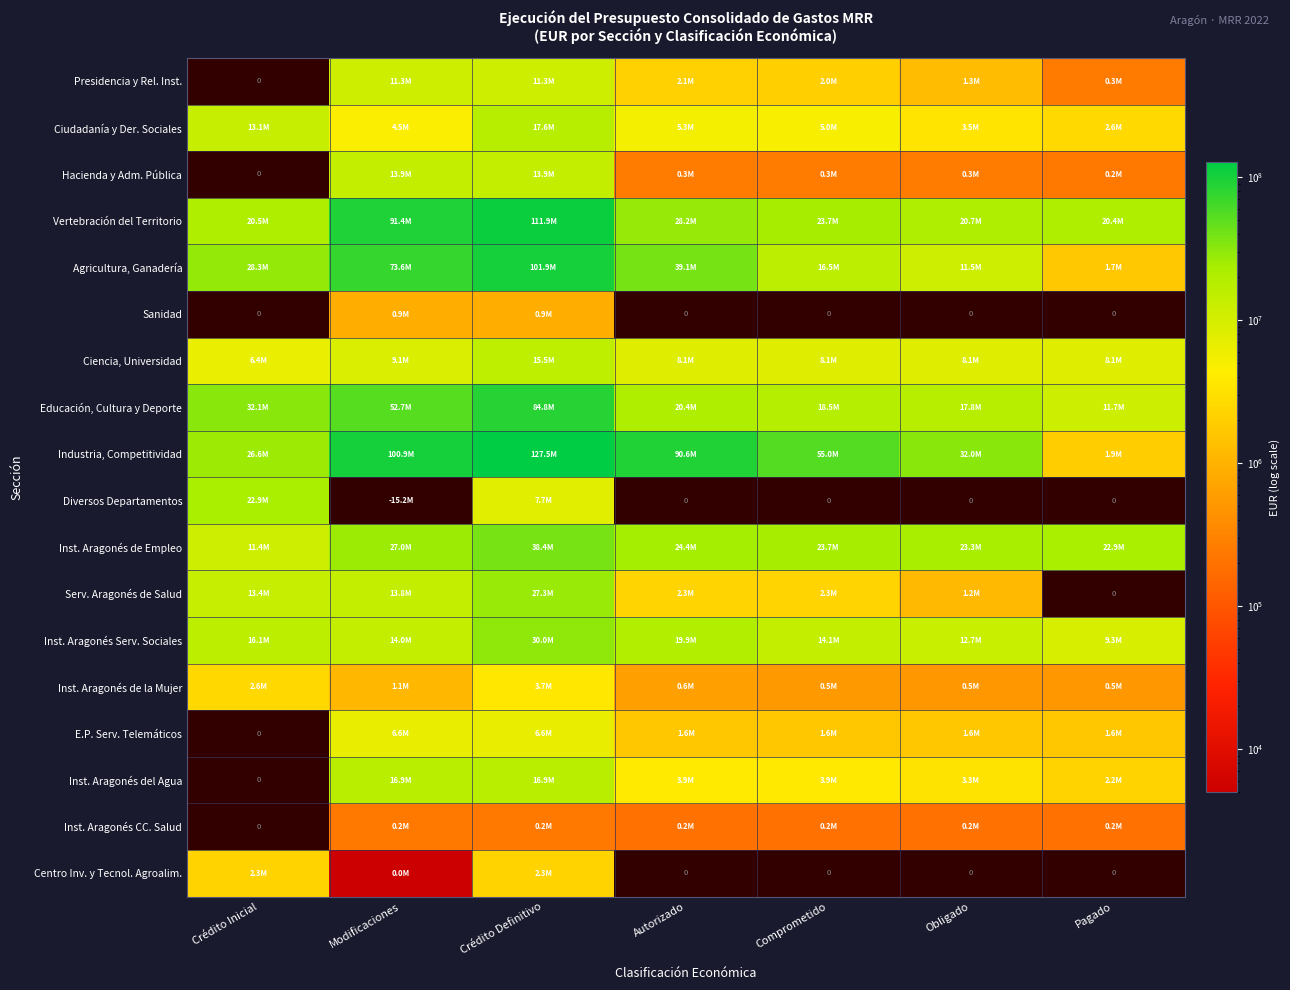

Which series has the widest spread of values?

Industria, Competitividad